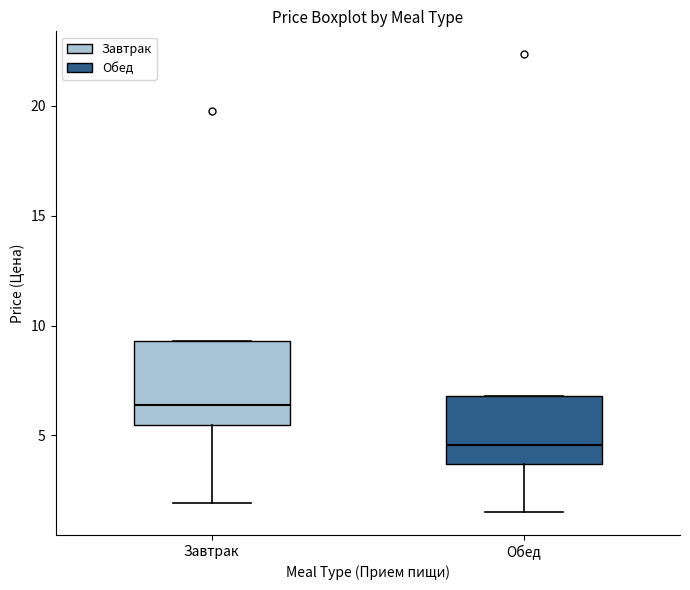

Which box has the lowest median line?

Обед